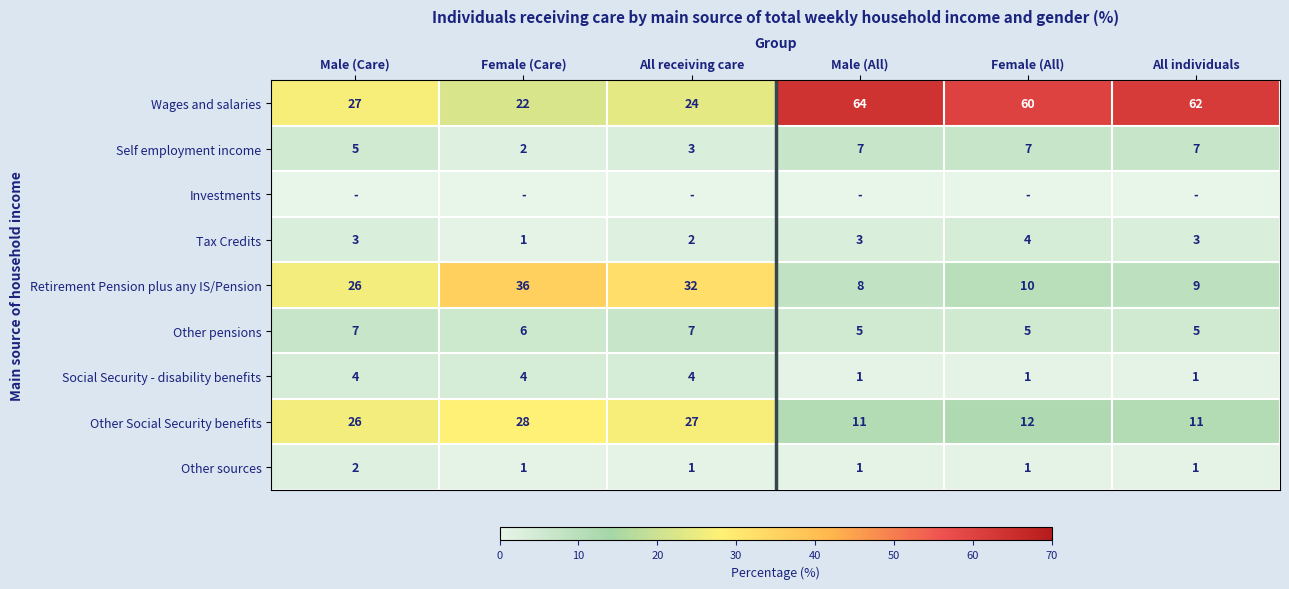

What is the total value across all series at Male (All)?

100